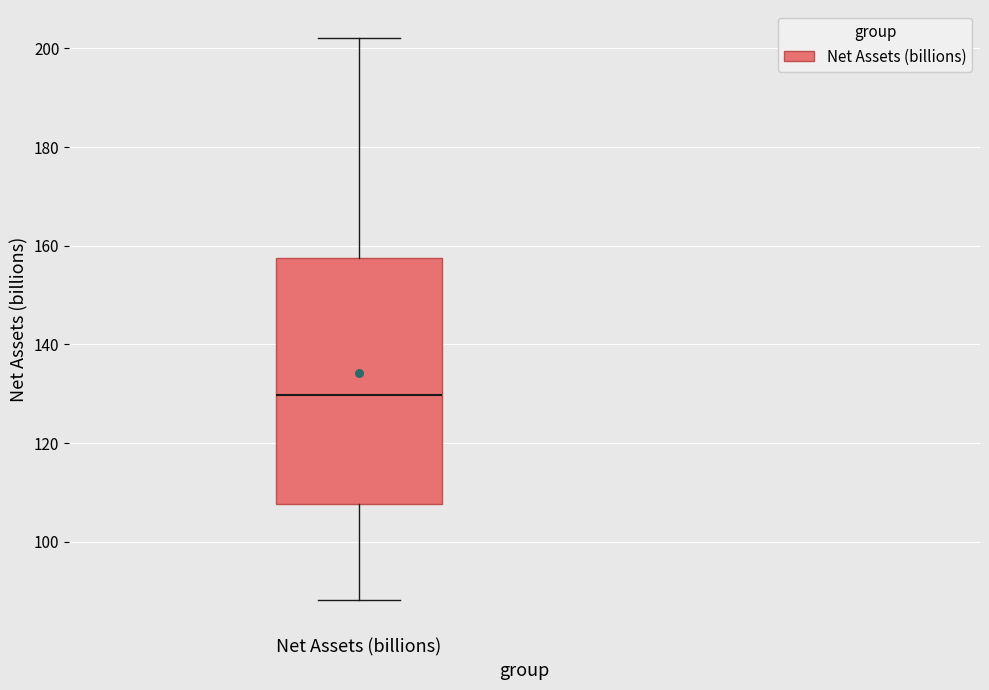

Where does the lower whisker of the box for Net Assets (billions) end on the y-axis? The values are not printed on the chart, so give them approximately, as read against the axis.

88